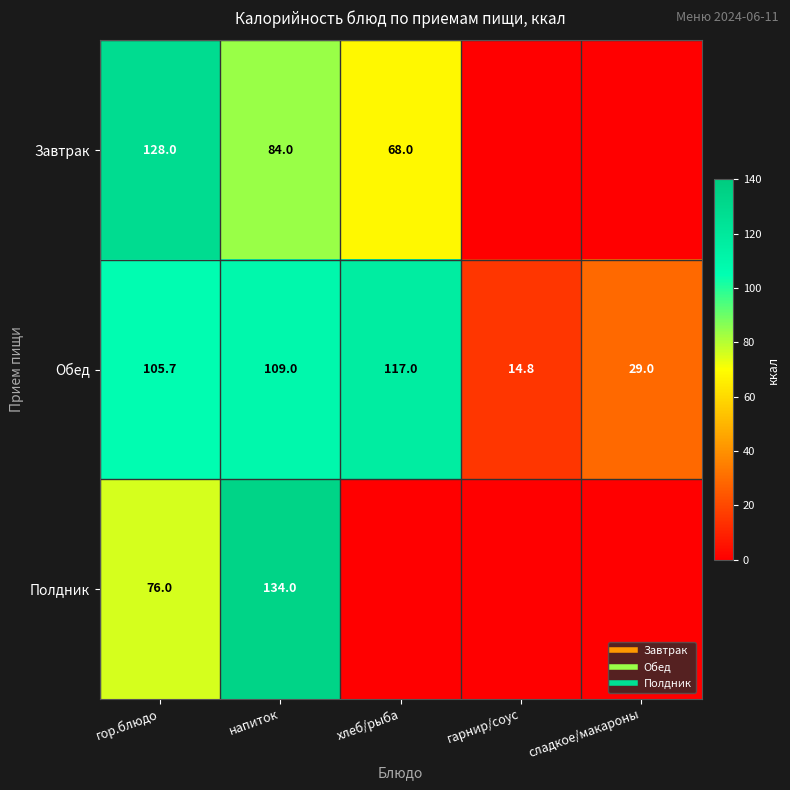

How many values in the Обед series are below 105?

2